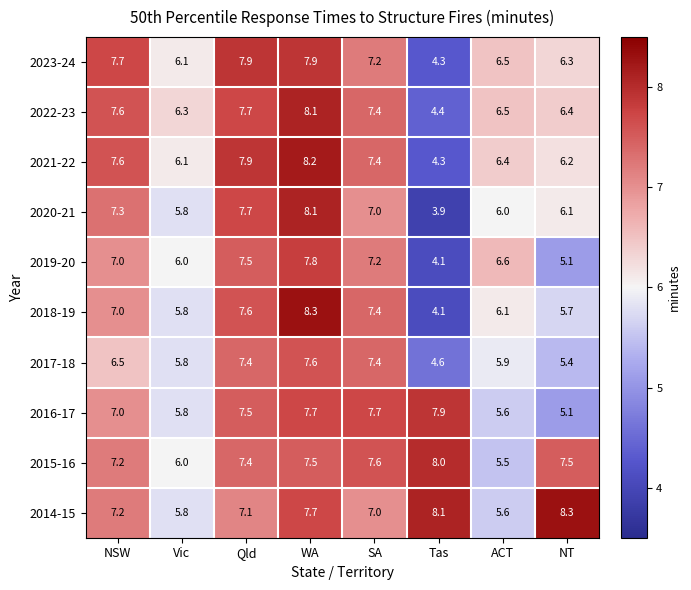

How many data points does each series have?

8